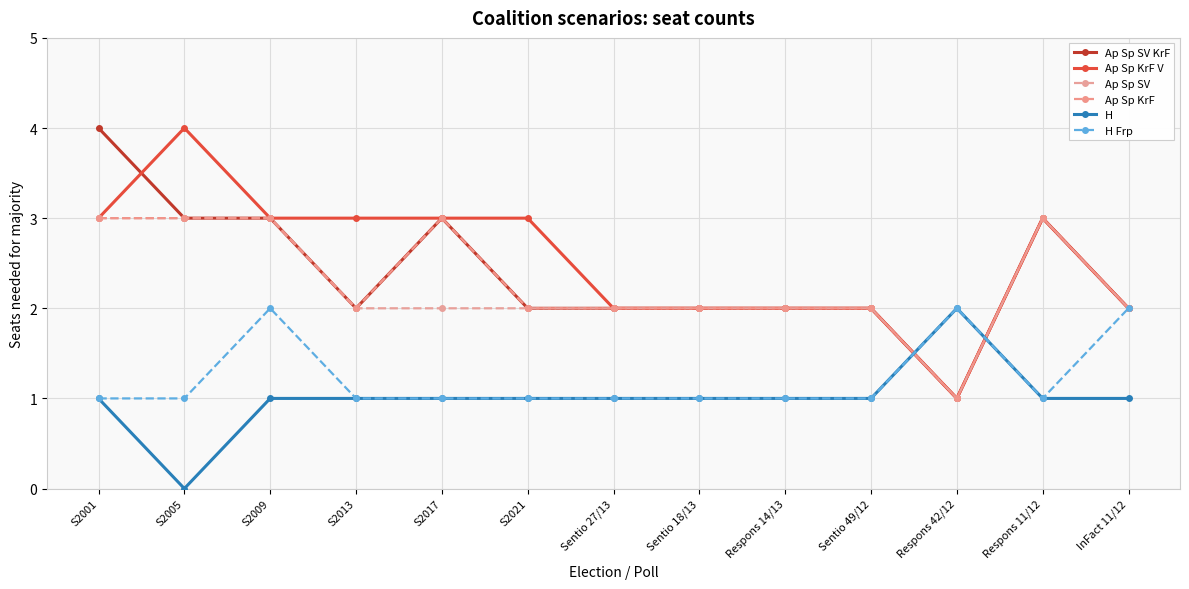

True or false: Ap Sp KrF and H Frp intersect in this chart.

True